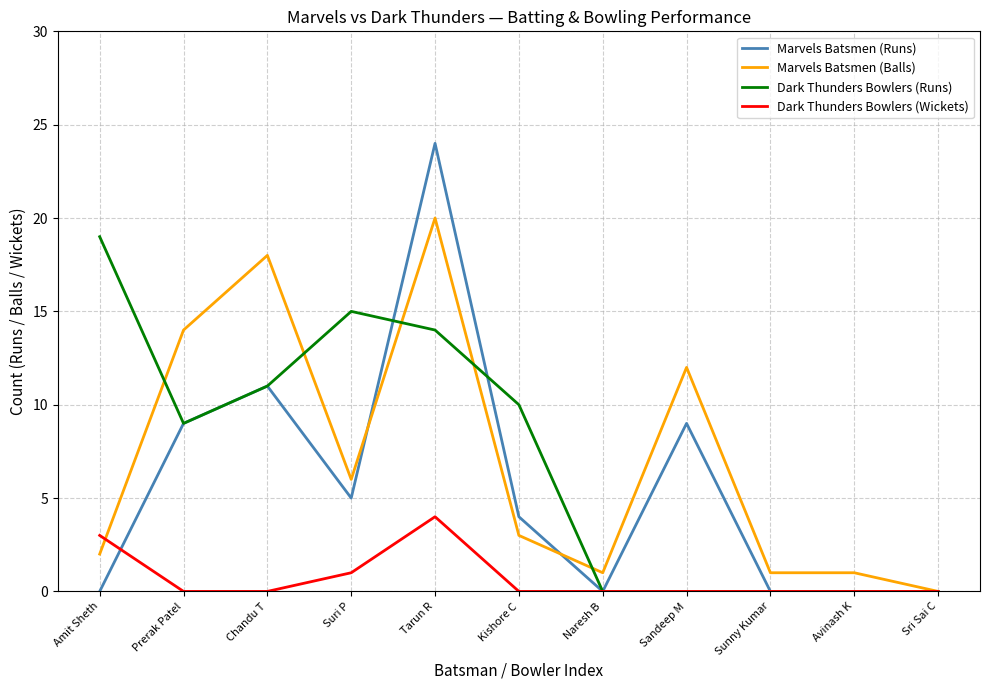

Between which two adjacent categories do Marvels Batsmen (Balls) and Marvels Batsmen (Runs) first intersect?

Suri P and Tarun R